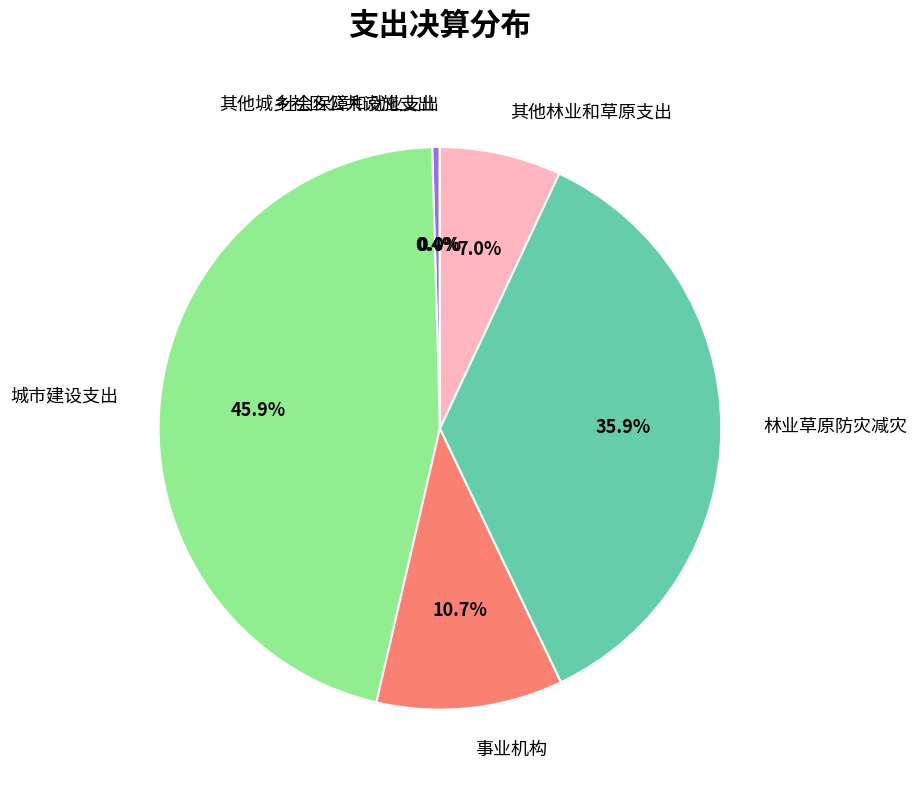

Which slice is the largest?

城市建设支出